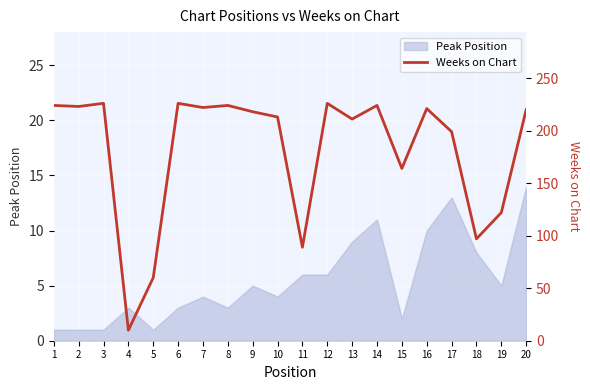

The value of Peak Position at 17 is 13. True or false?

True